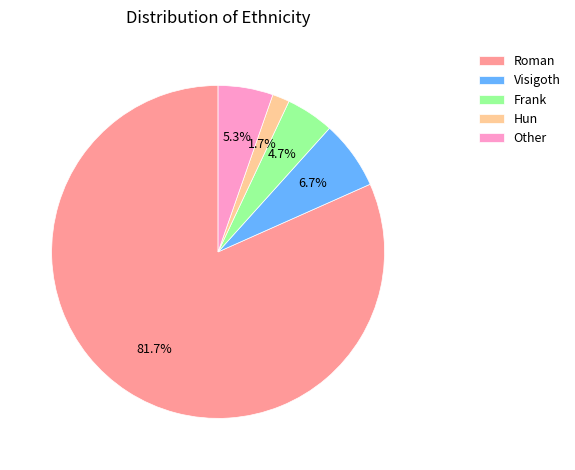

What percentage is the Frank slice, to the nearest percent?

5%